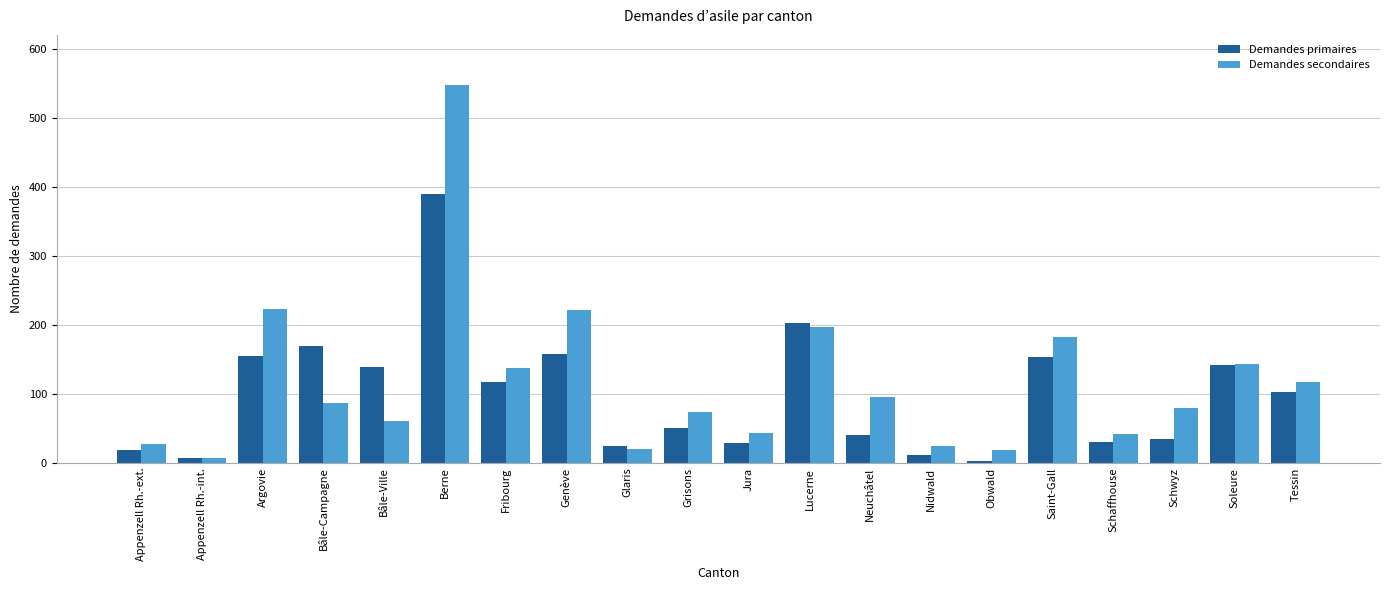

What is the label of the 9th bar from the right?

Lucerne